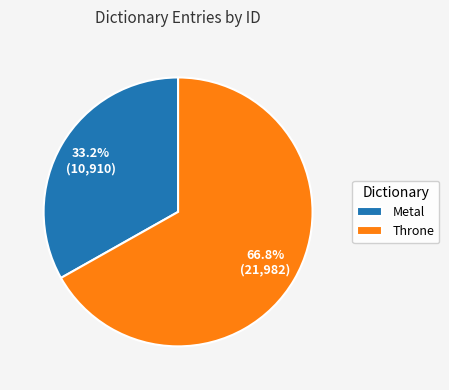

True or false: Throne accounts for 67% of the total.

True